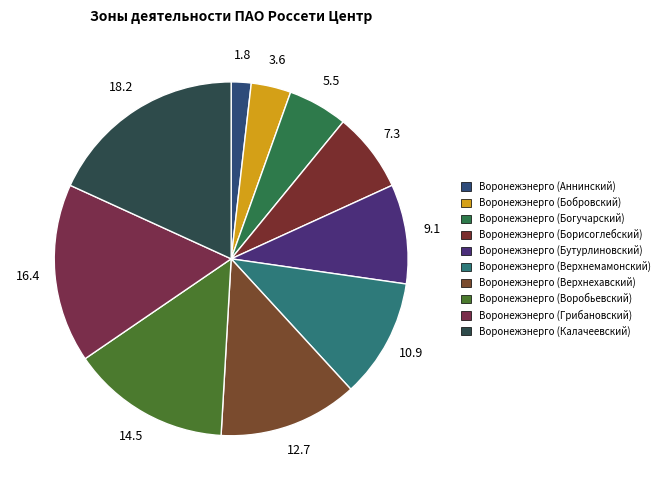

What percentage is the Воронежэнерго (Калачеевский) slice, to the nearest percent?

18%